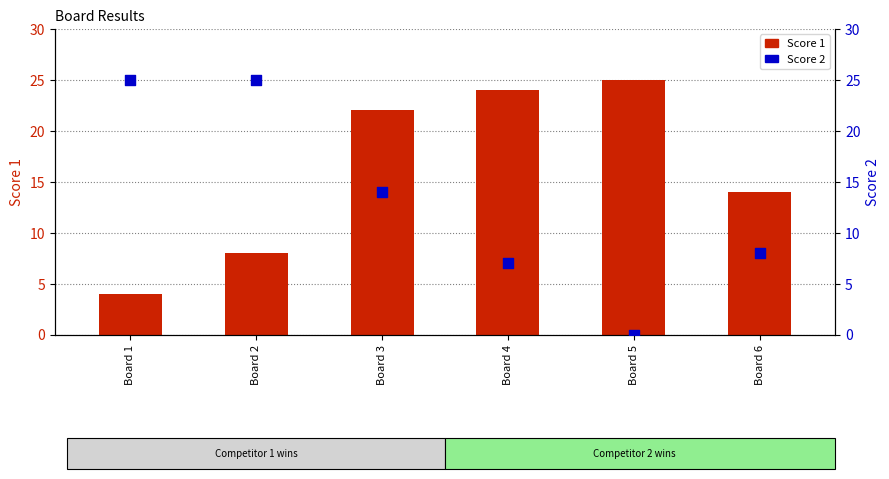

At how many categories does at least one series exceed 19?

5